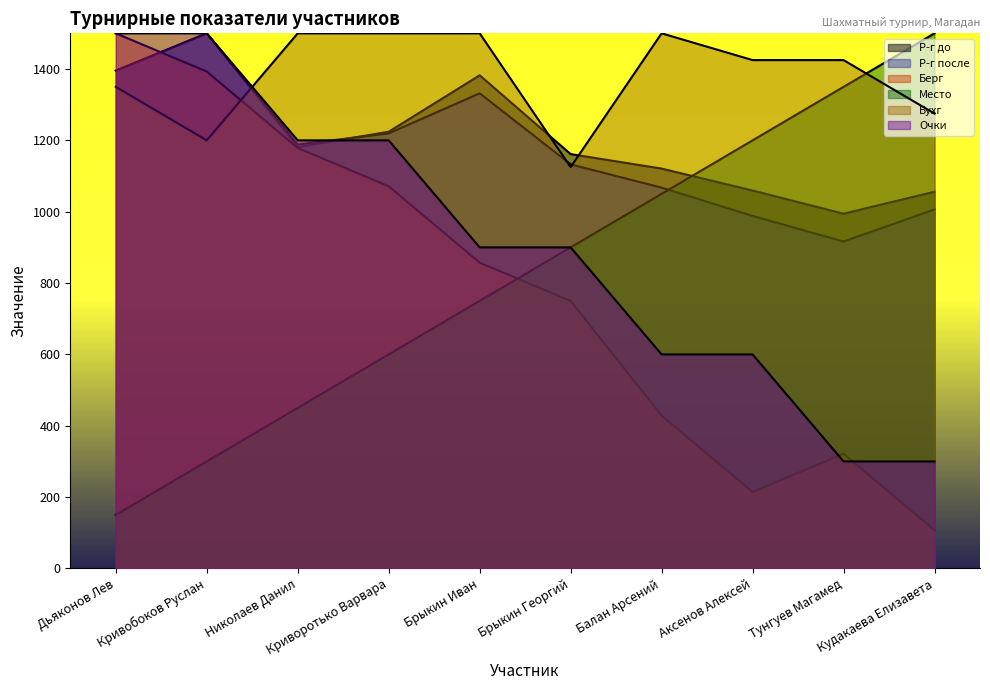

At which category does the chart reach its peak across all series?

Кривобоков Руслан